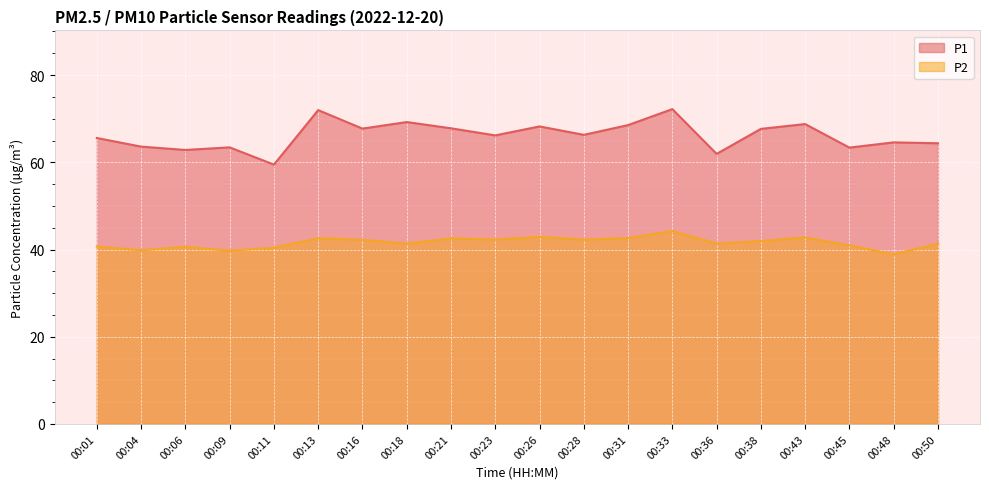

Which series has the largest total across all categories?

P1